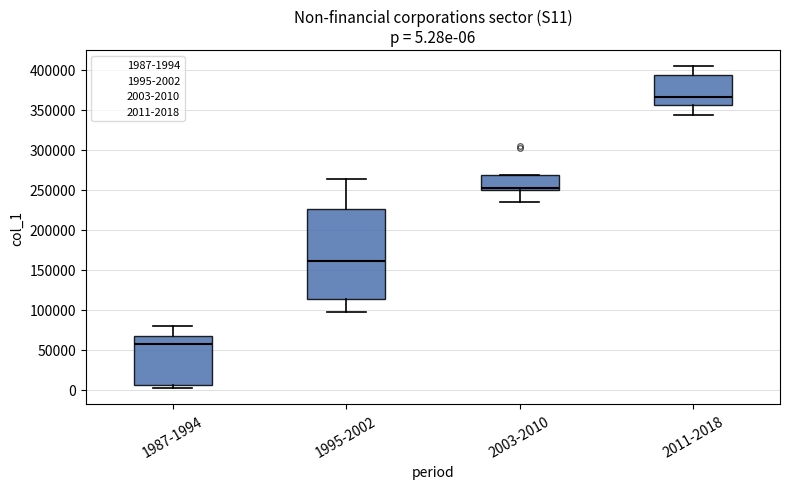

Which box's median line is the lowest?

1987-1994